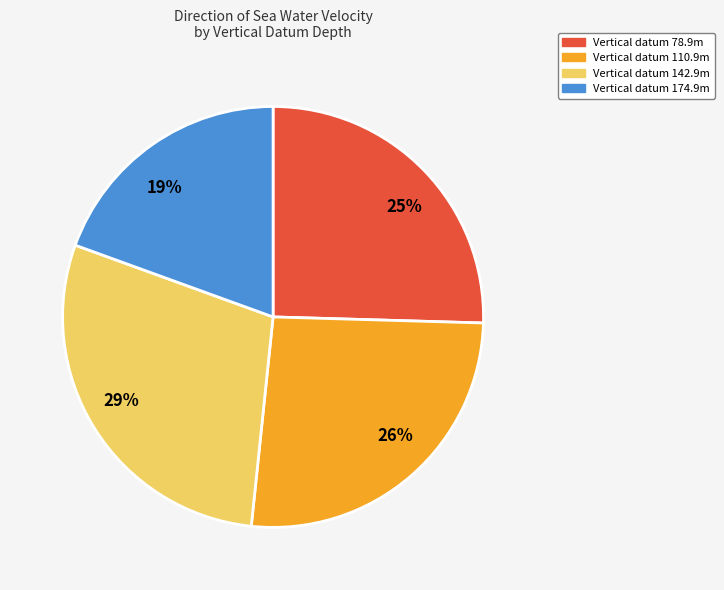

Is there a majority slice in this chart?

No